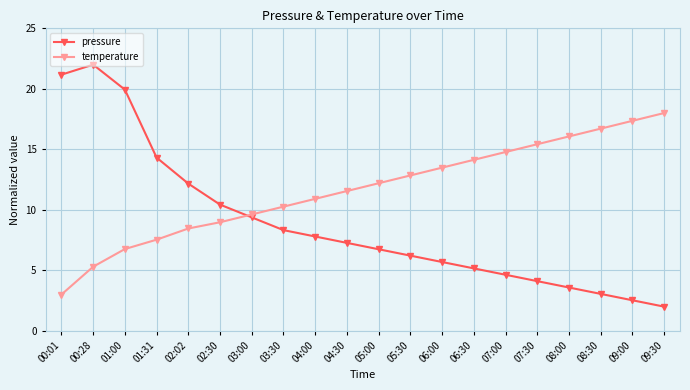

What is the total value across all series at 02:30?

19.4